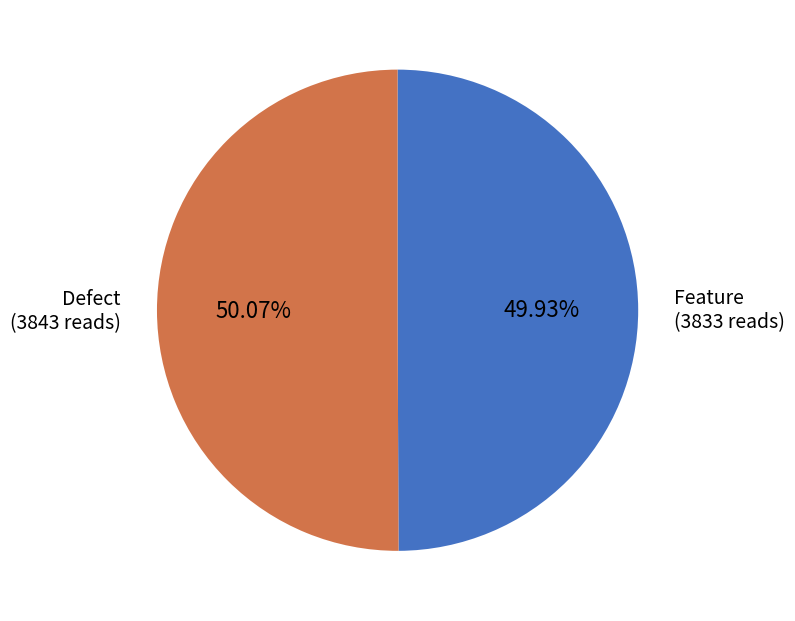

What is the ratio of the value at Defect to the value at Feature?

1.0